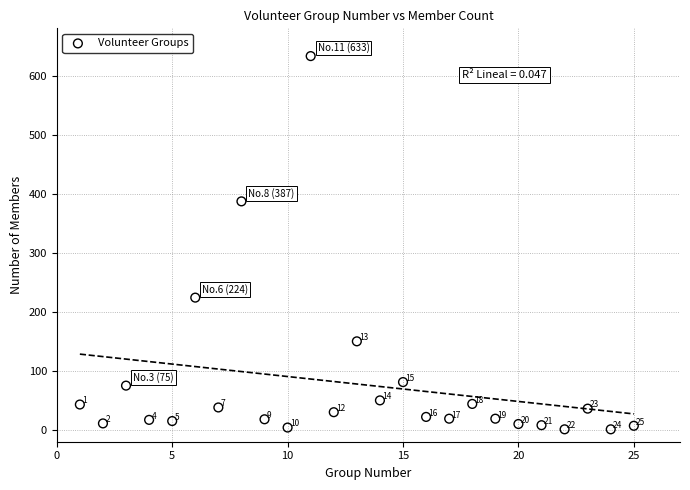

What Y value in the scatter plot is closest to 317?

387